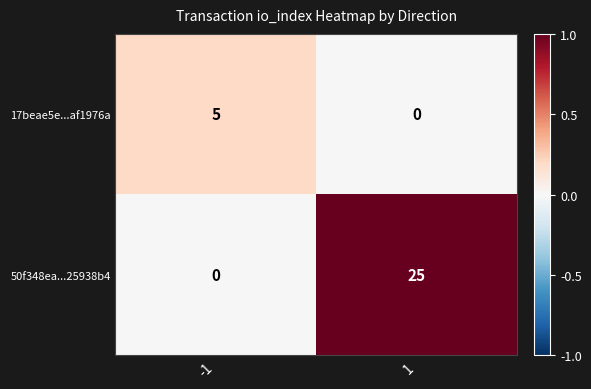

What is the highest value of the 17beae5e...af1976a series?

5